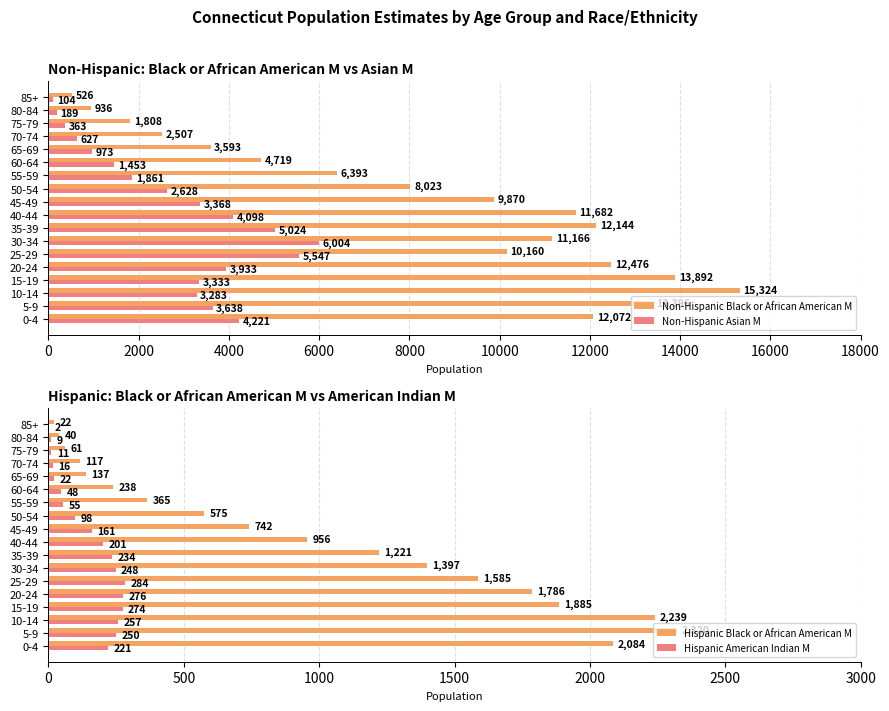

What are all the series names shown in the legend?

Non-Hispanic Black or African American M, Non-Hispanic Asian M, Hispanic Black or African American M, Hispanic American Indian M